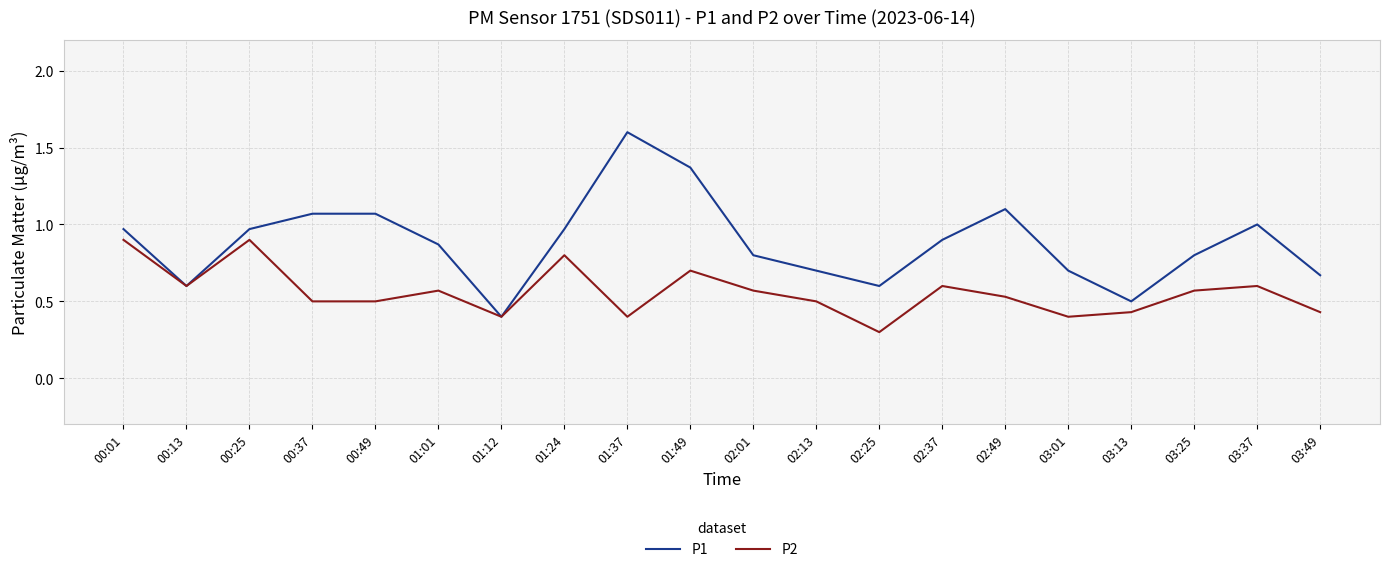

At which category does the chart reach its peak across all series?

01:37